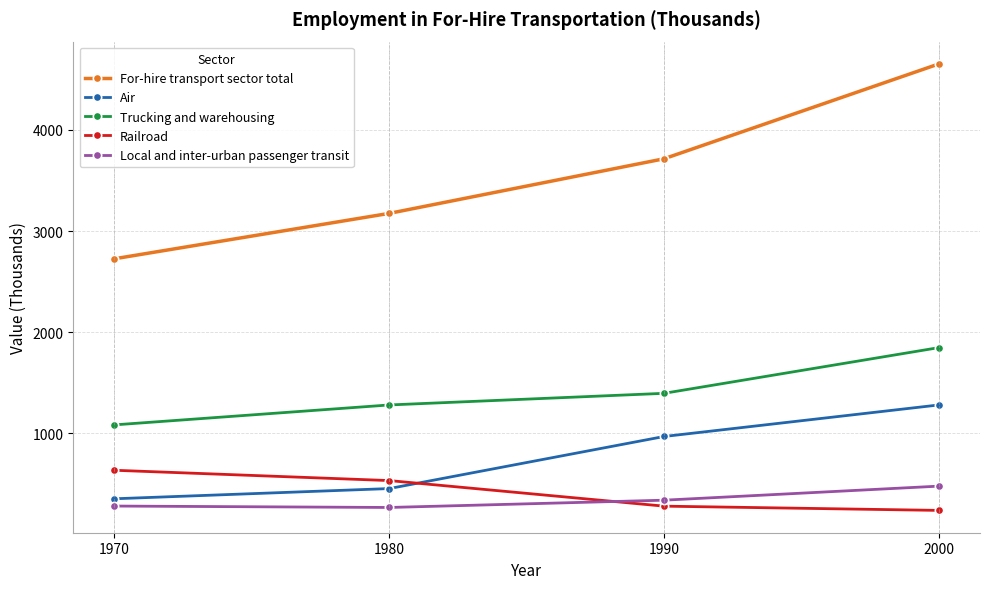

True or false: For-hire transport sector total and Local and inter-urban passenger transit cross at least once.

False